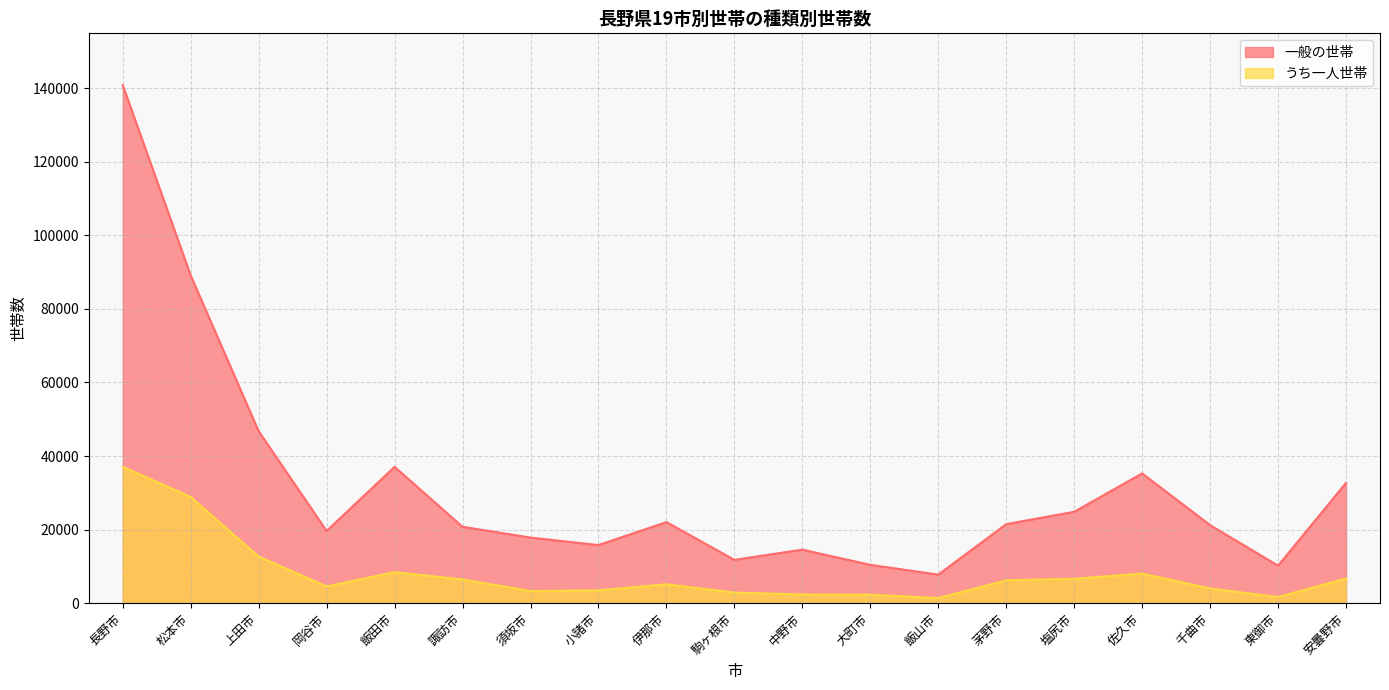

What value does the 一般の世帯 series have at 長野市?

140842